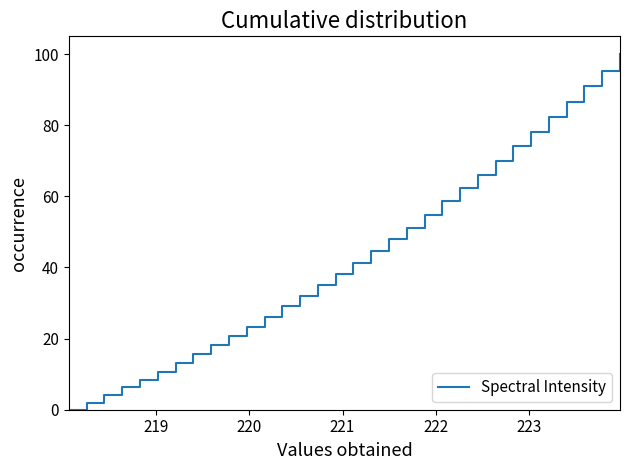

What is the difference between the maximum and minimum values?

100.0